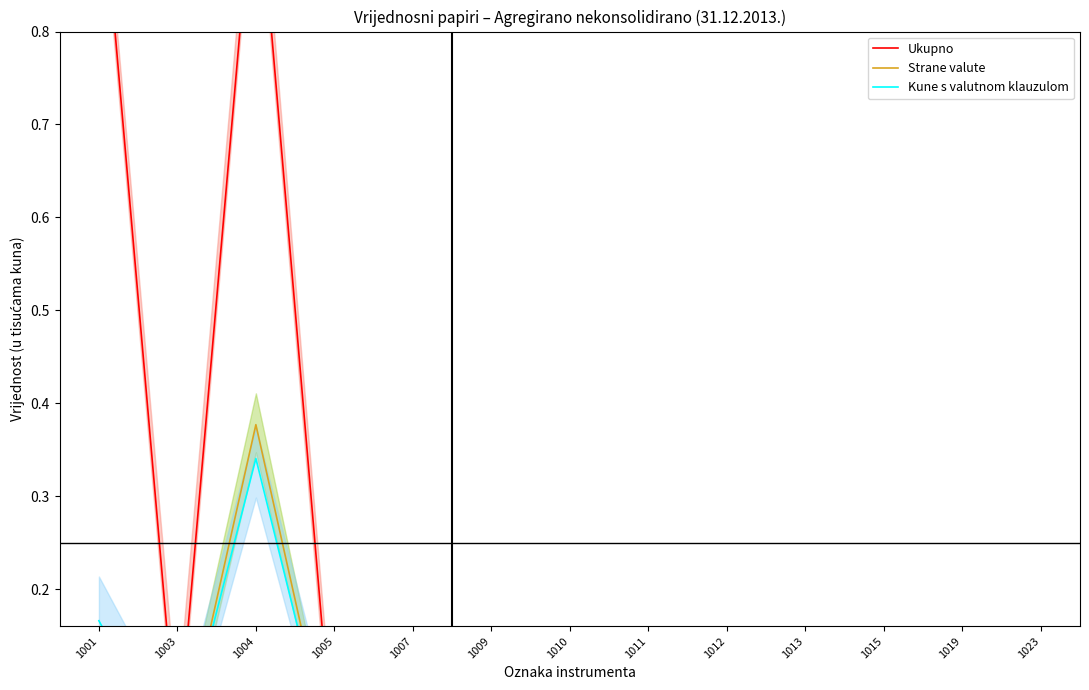

Where is Strane valute nearest to the value 0?

1003